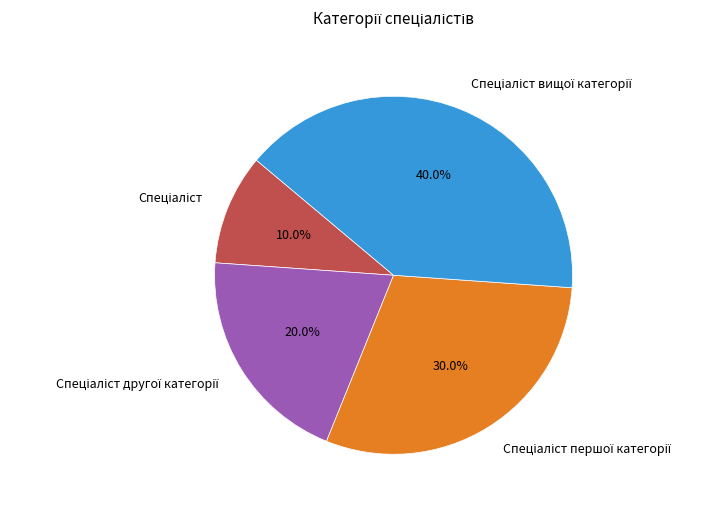

Does any single category account for the majority?

No